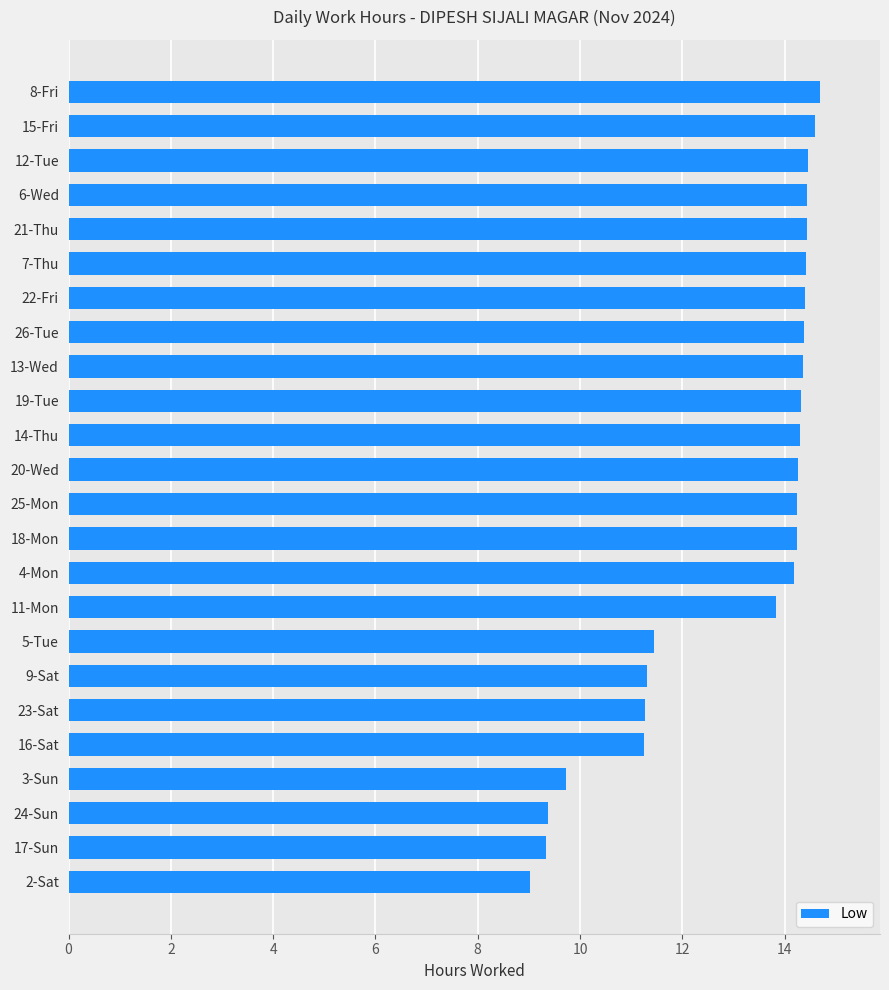

What is the label of the 5th bar from the bottom?

16-Sat